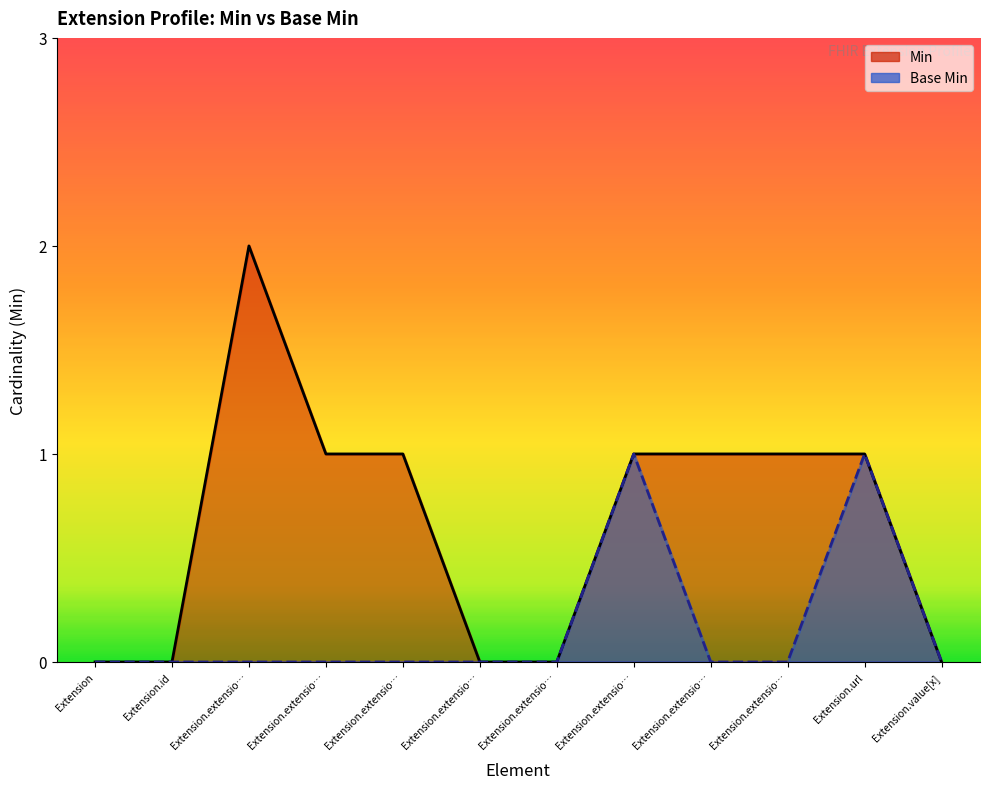

The value of Min at Extension.id is -1. True or false?

False